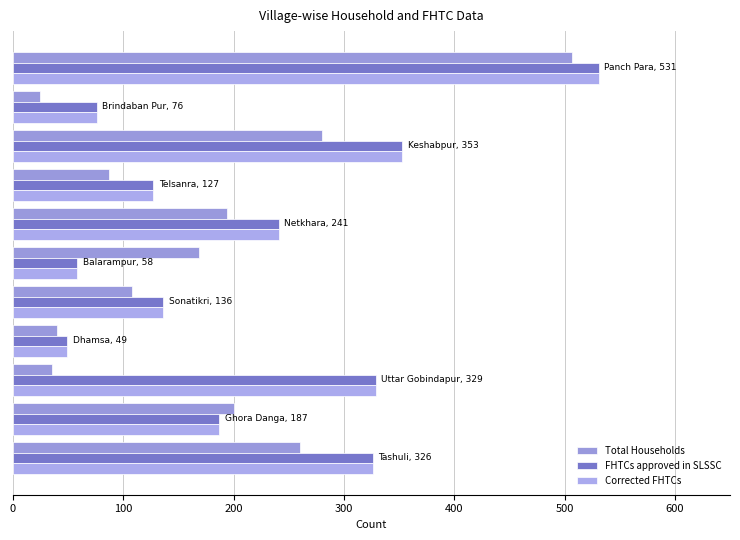

How many series are shown in this chart?

3